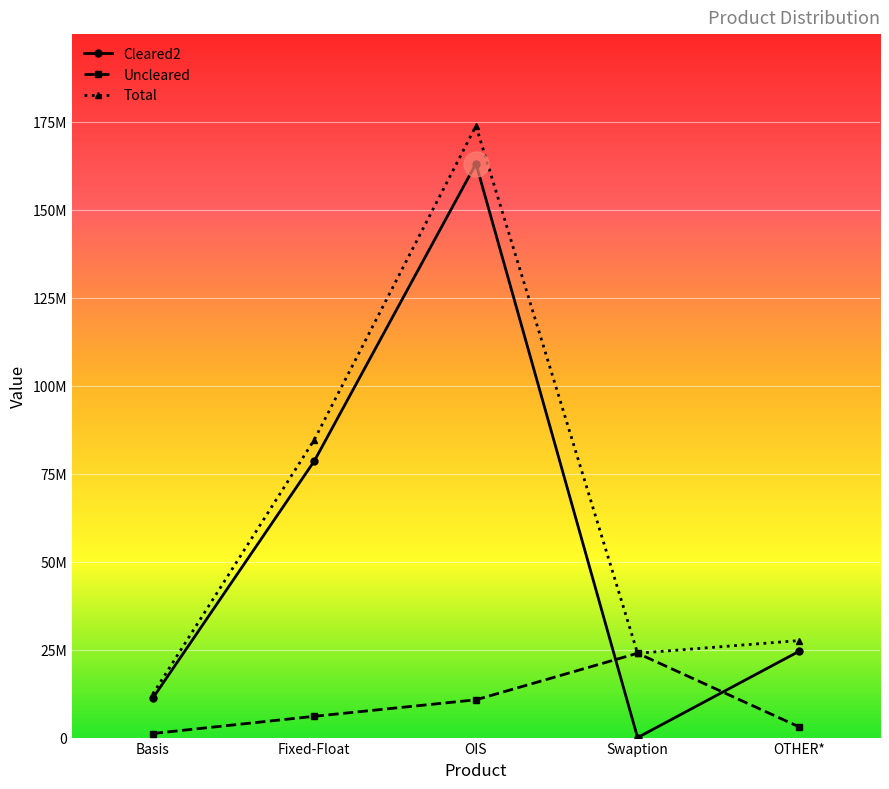

At which label does Uncleared reach its peak?

Swaption